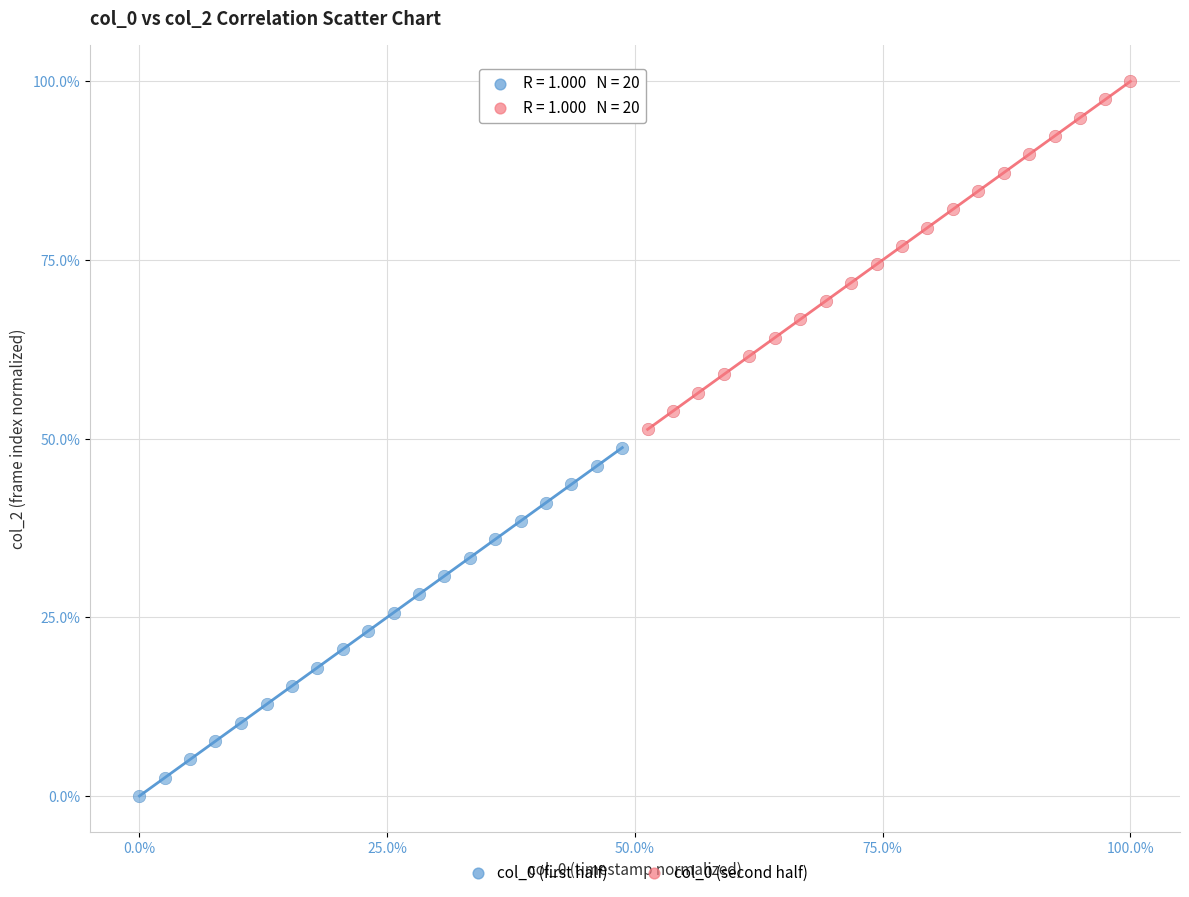

What are all the series names shown in the legend?

col_0 (first half), col_0 (second half)